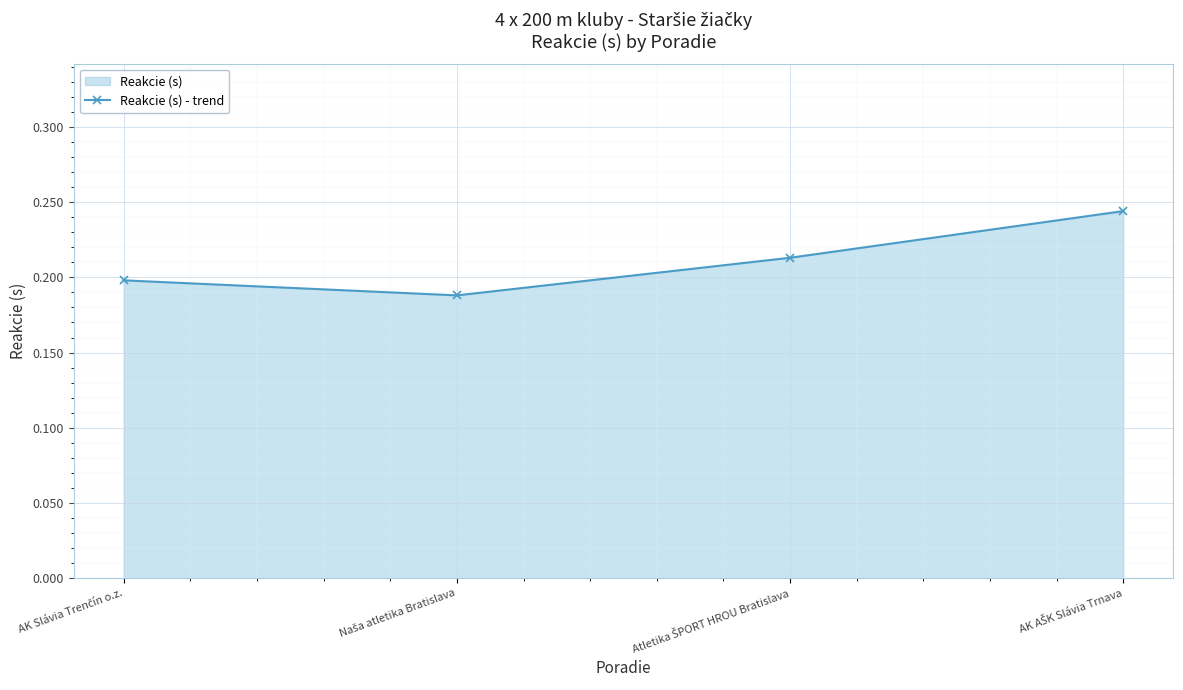

True or false: there are more than 0 points higher than both neighbors.

False